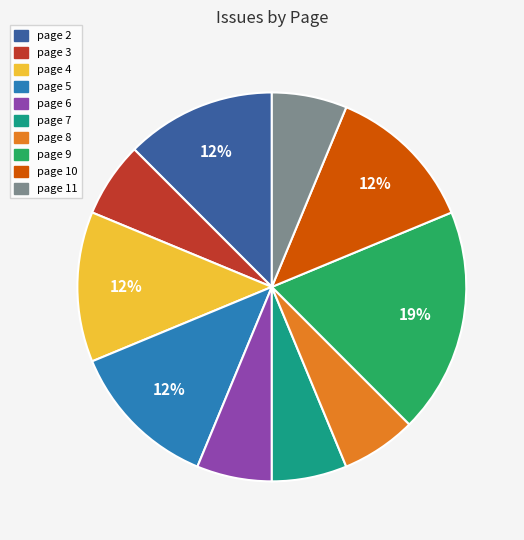

Which category has the biggest portion of the pie?

page 9